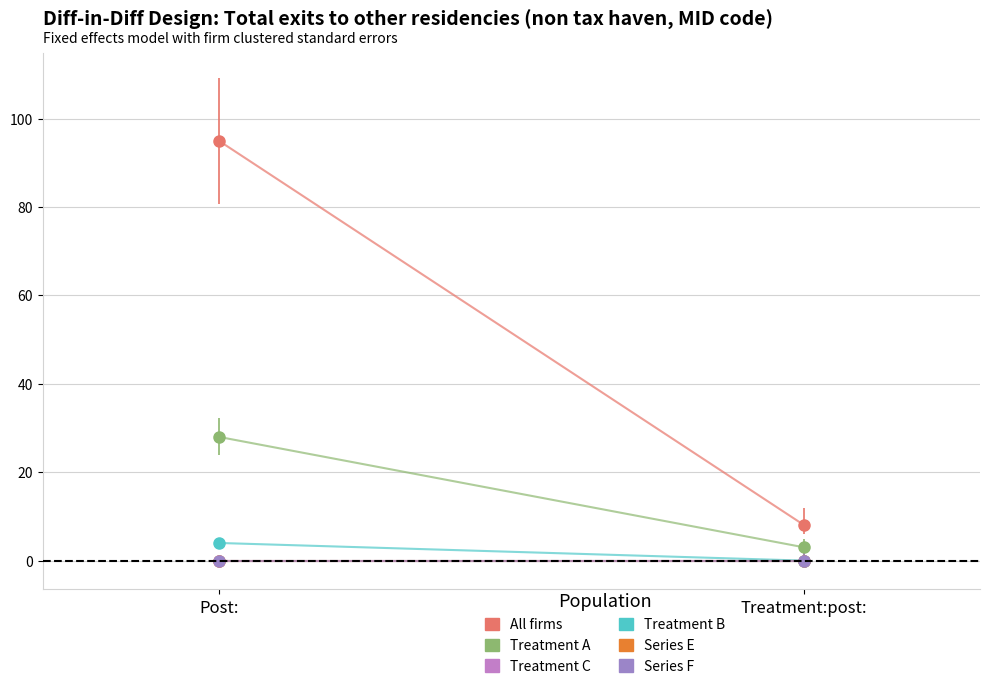

Rank the series at Treatment:post: from highest to lowest value.

All firms, Treatment A, Treatment C, Treatment B, Series E, Series F